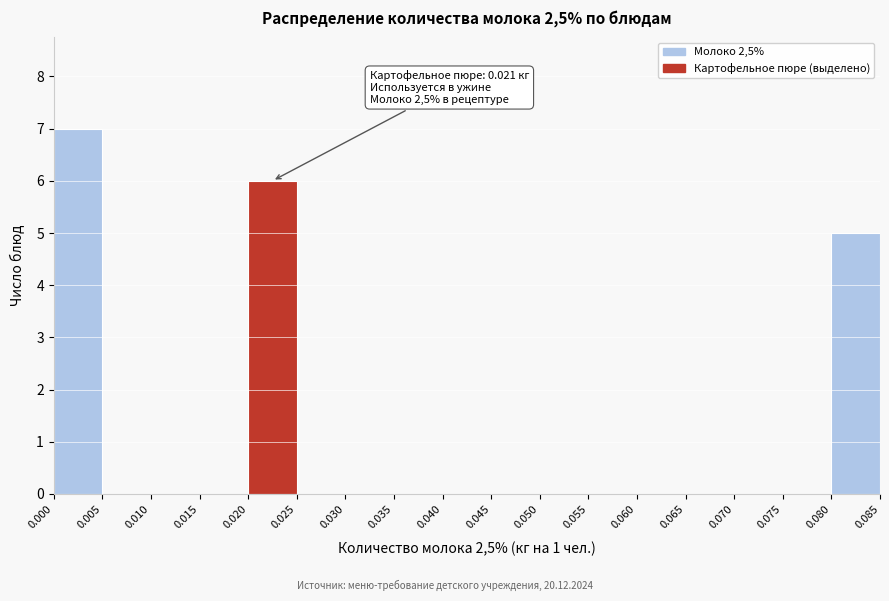

Which range on the x-axis has the tallest bar?

0.000 to 0.005